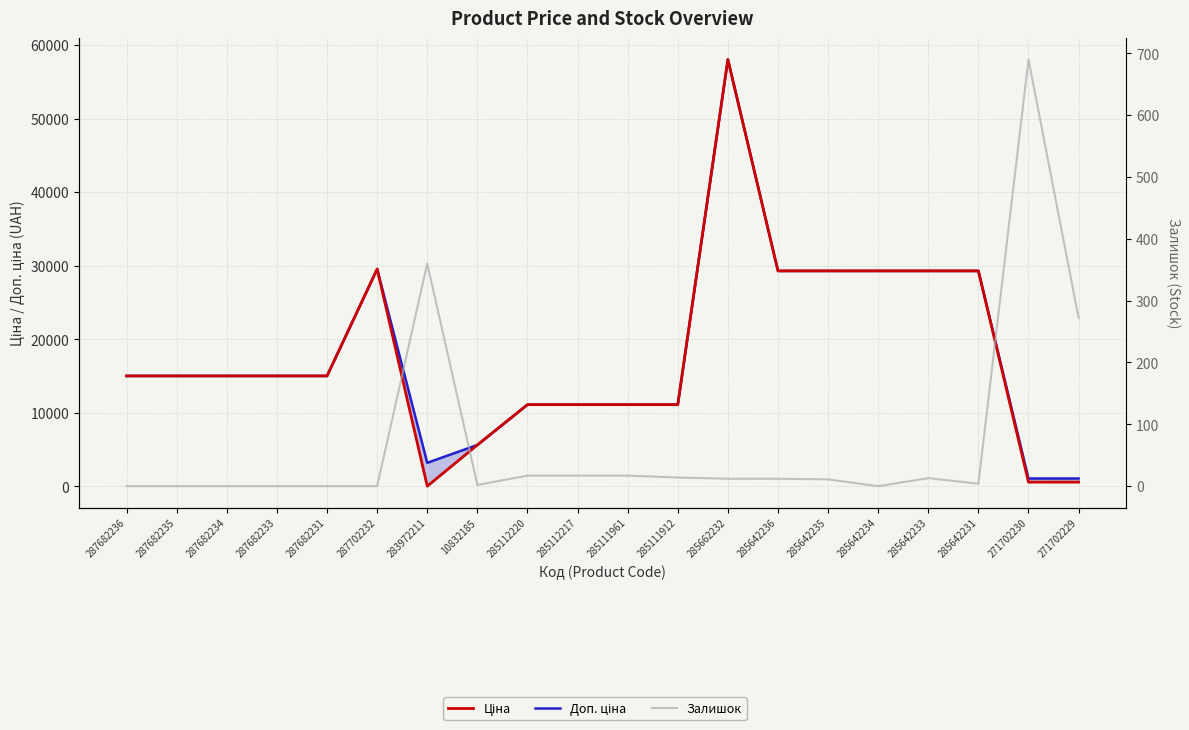

Between 285642234 and 271702229, which series saw the biggest shift?

Ціна